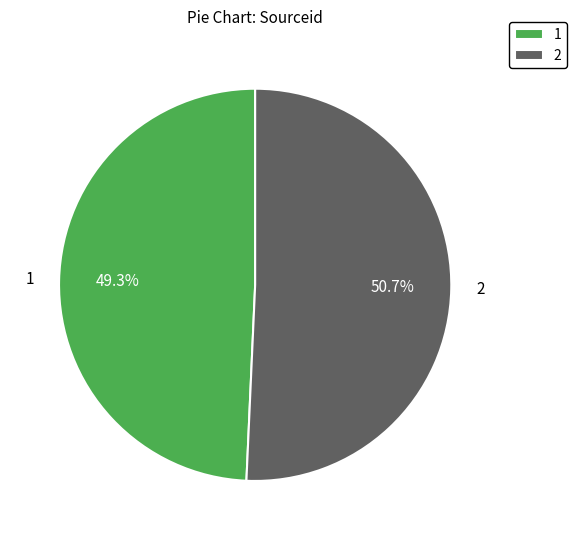

How many segments does this pie chart have?

2